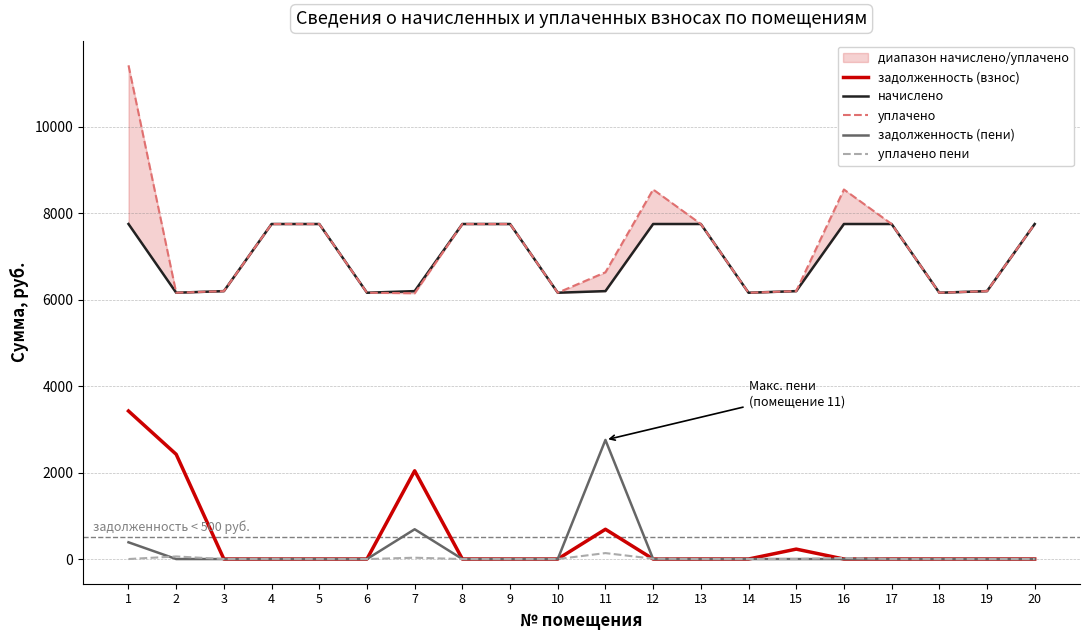

What value does the уплачено series have at 2?

6160.3